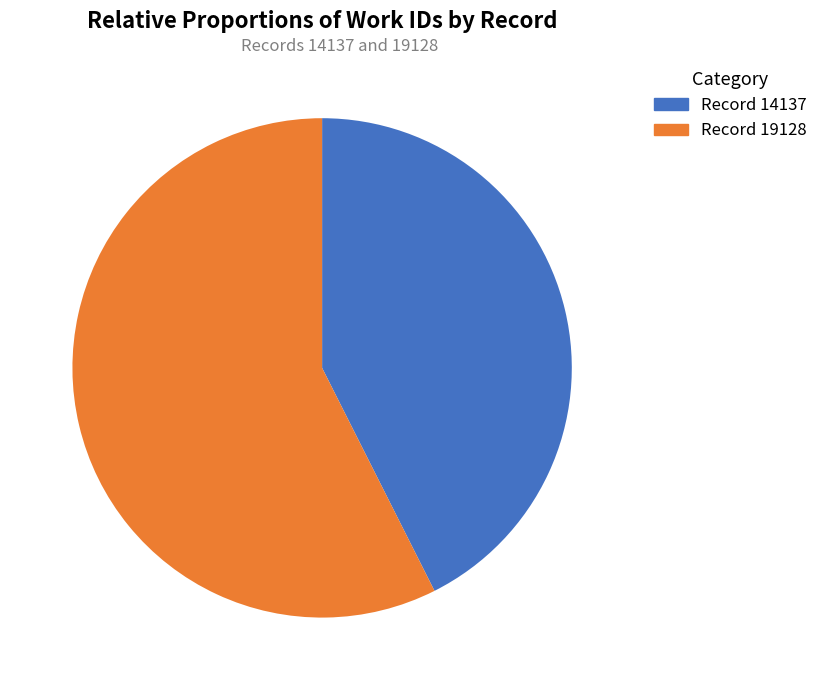

Rank the categories by value from highest to lowest.

Record 19128, Record 14137